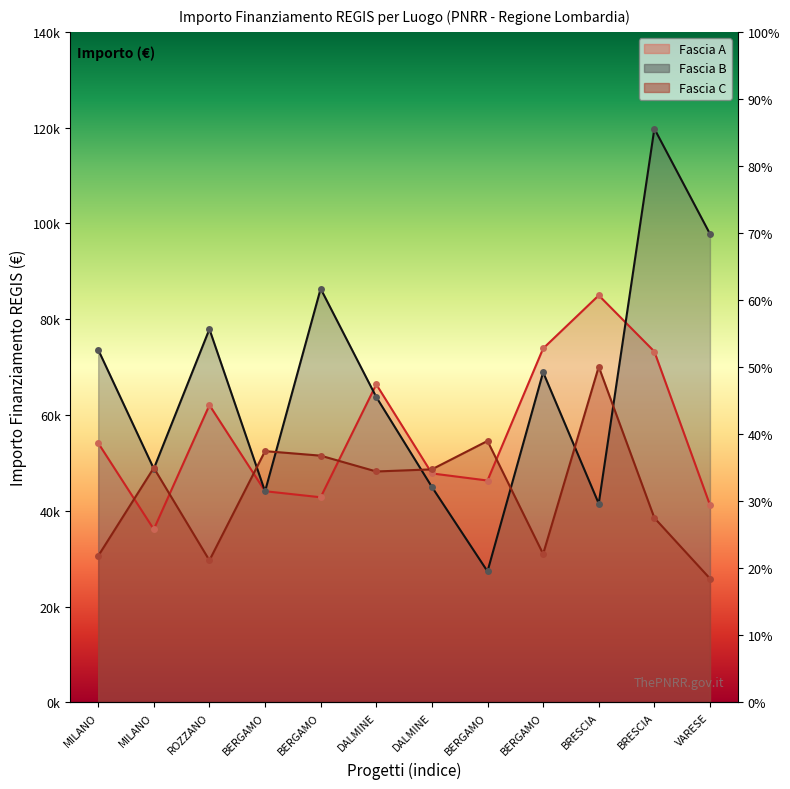

Which series ends up on top after the final intersection of Fascia C and Fascia A?

Fascia A